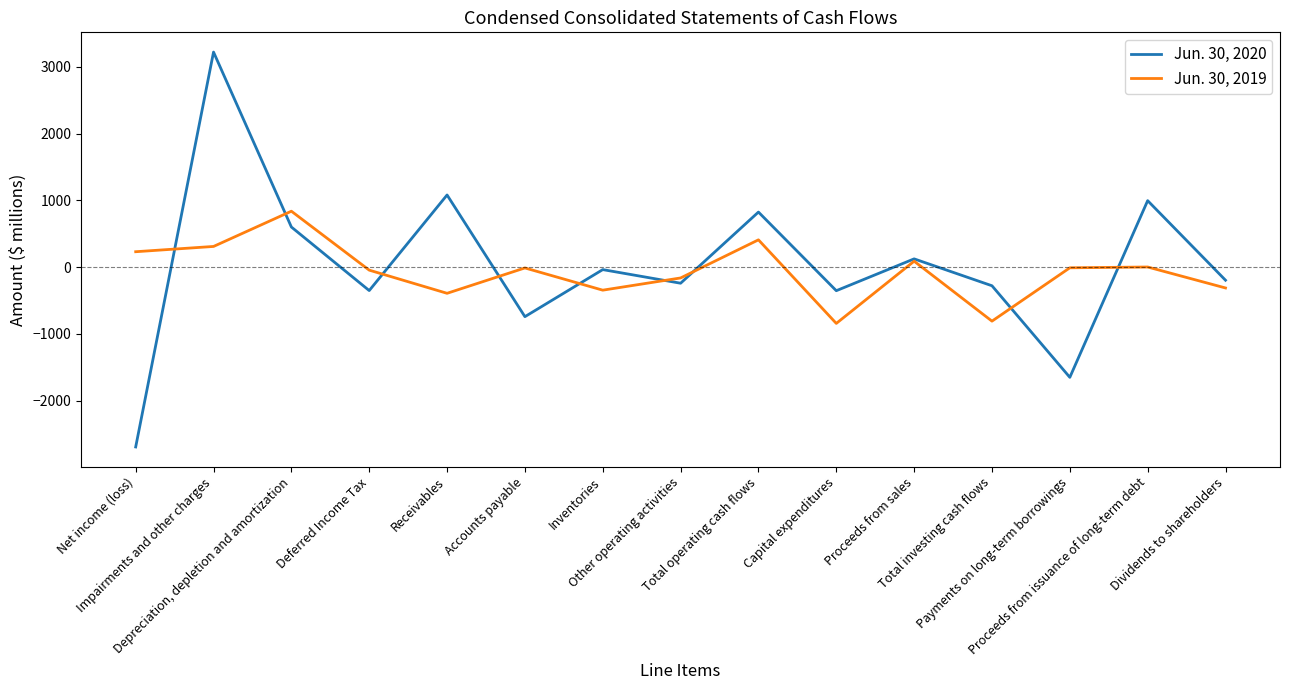

What are all the series names shown in the legend?

Jun. 30, 2020, Jun. 30, 2019